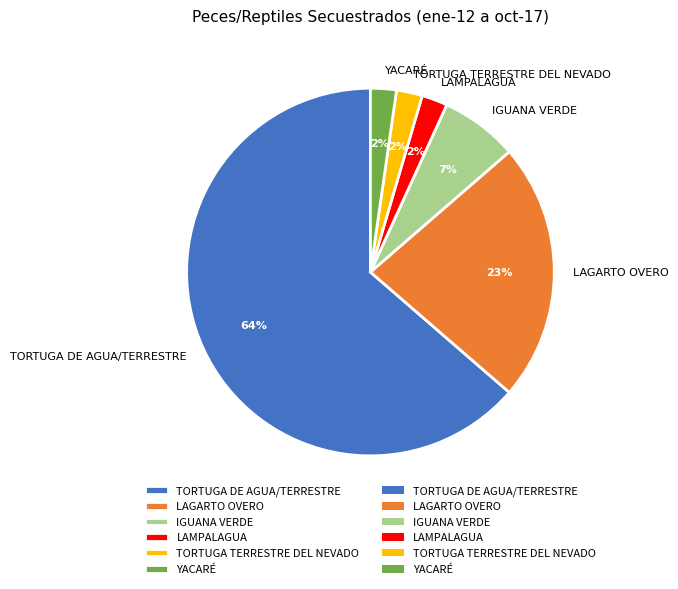

Is it true that LAMPALAGUA is 15% of the pie?

False